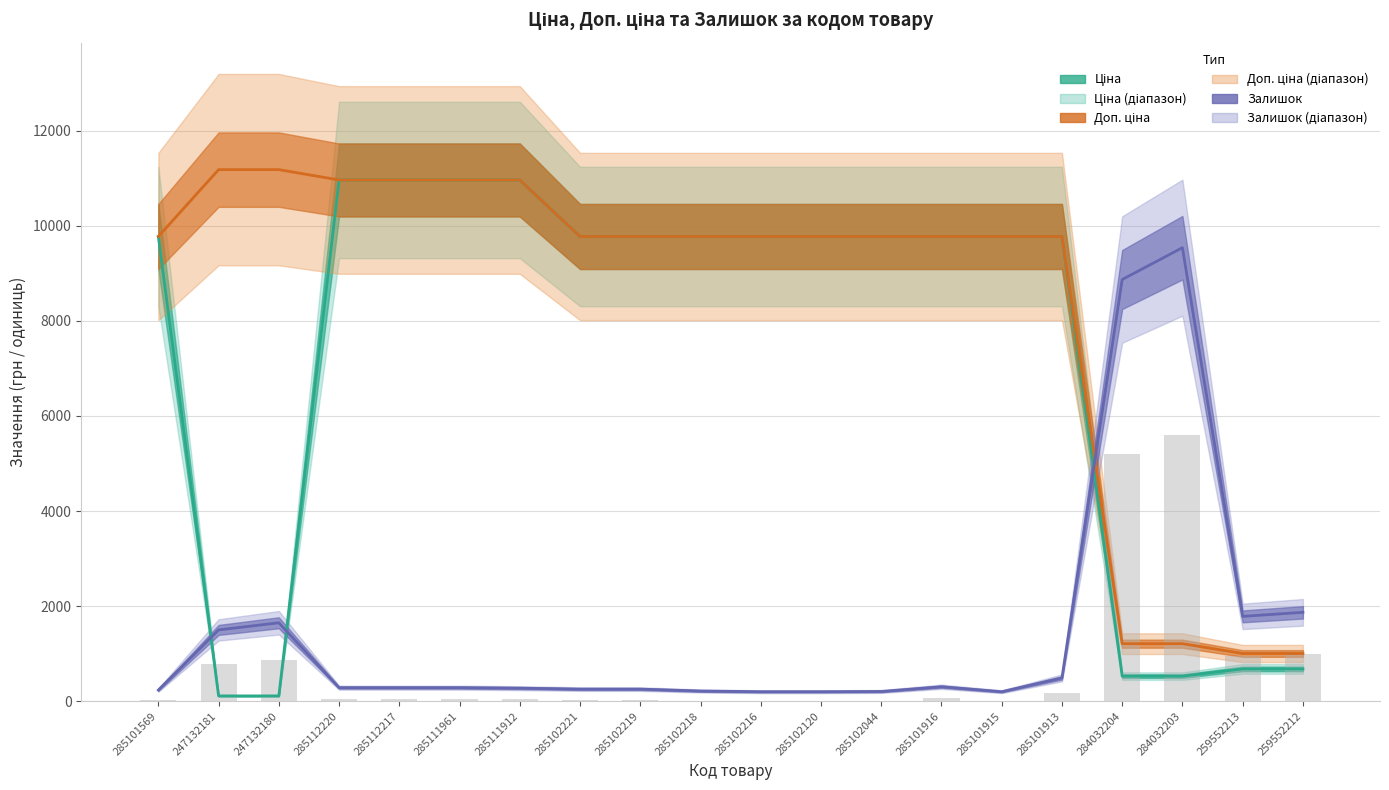

What is the difference between the maximum and second lowest values?

5604